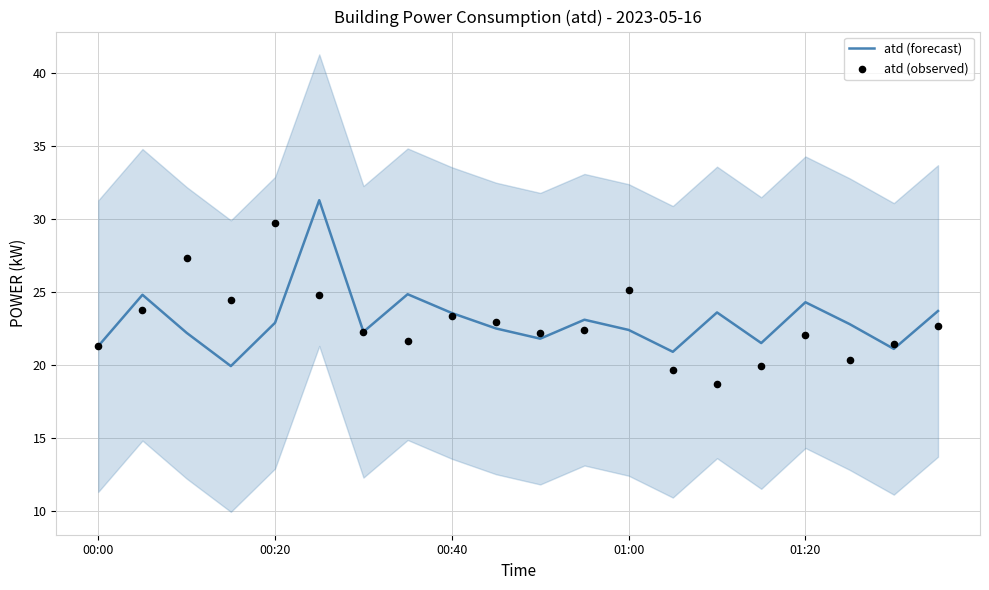

Which series has the largest Y range (max minus min)?

atd (forecast)